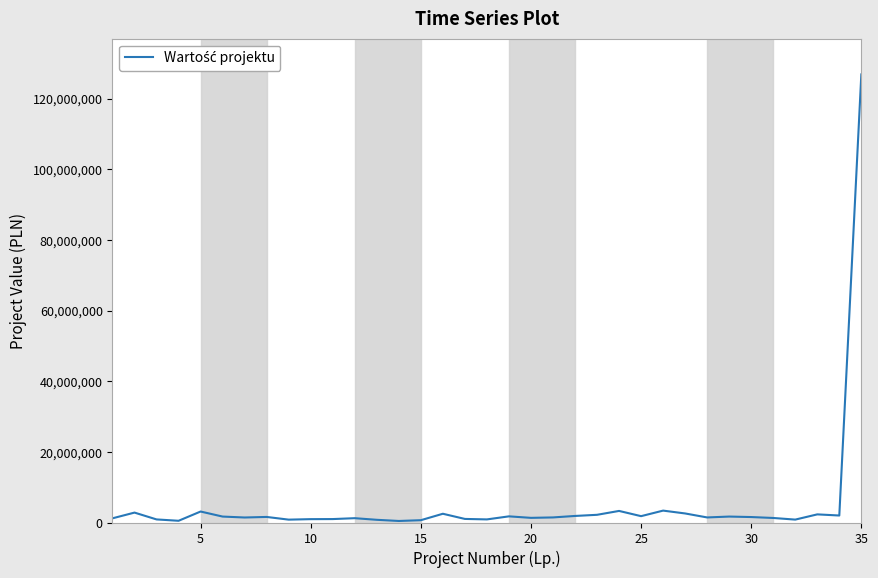

What is the difference between the maximum and minimum values?

126452841.0